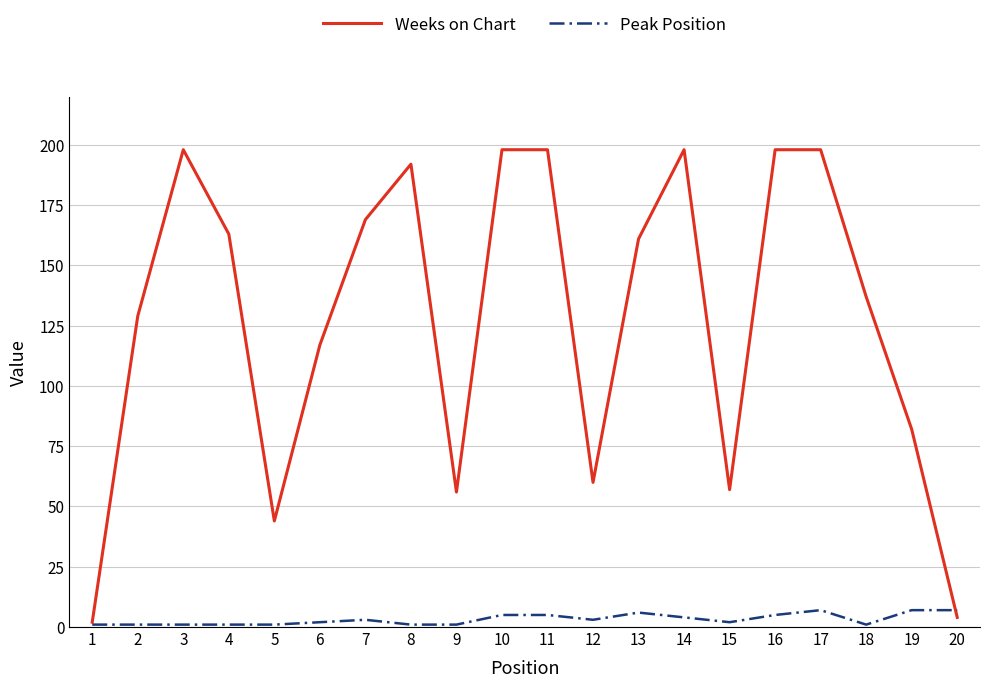

True or false: Weeks on Chart has more than 1 interior local peaks.

True